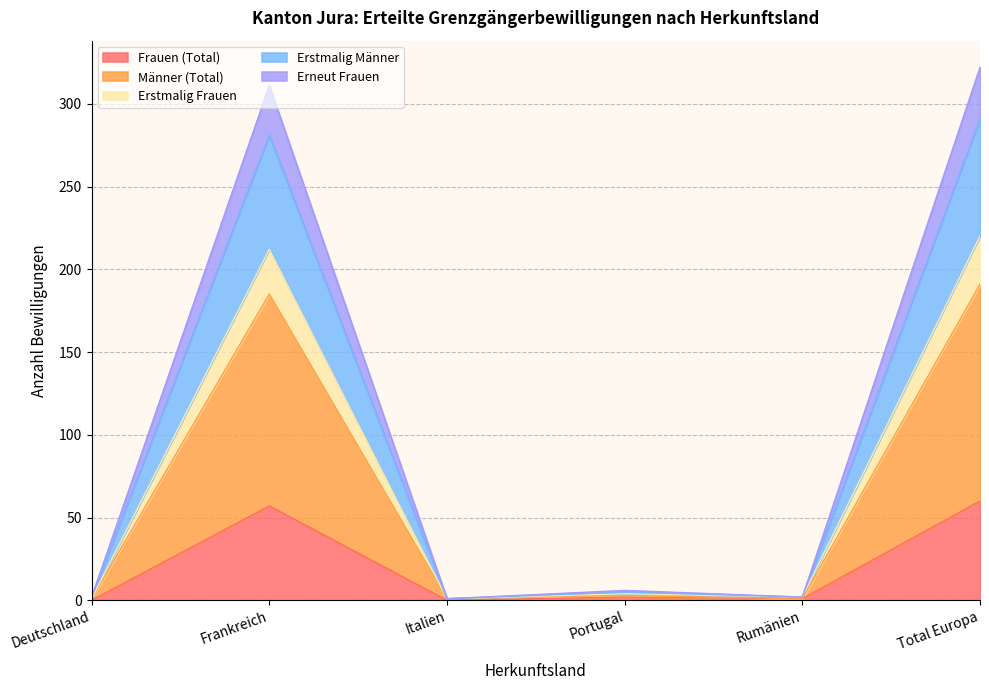

Rank the categories by Frauen (Total) value from highest to lowest.

Total Europa, Frankreich, Portugal, Rumänien, Deutschland, Italien